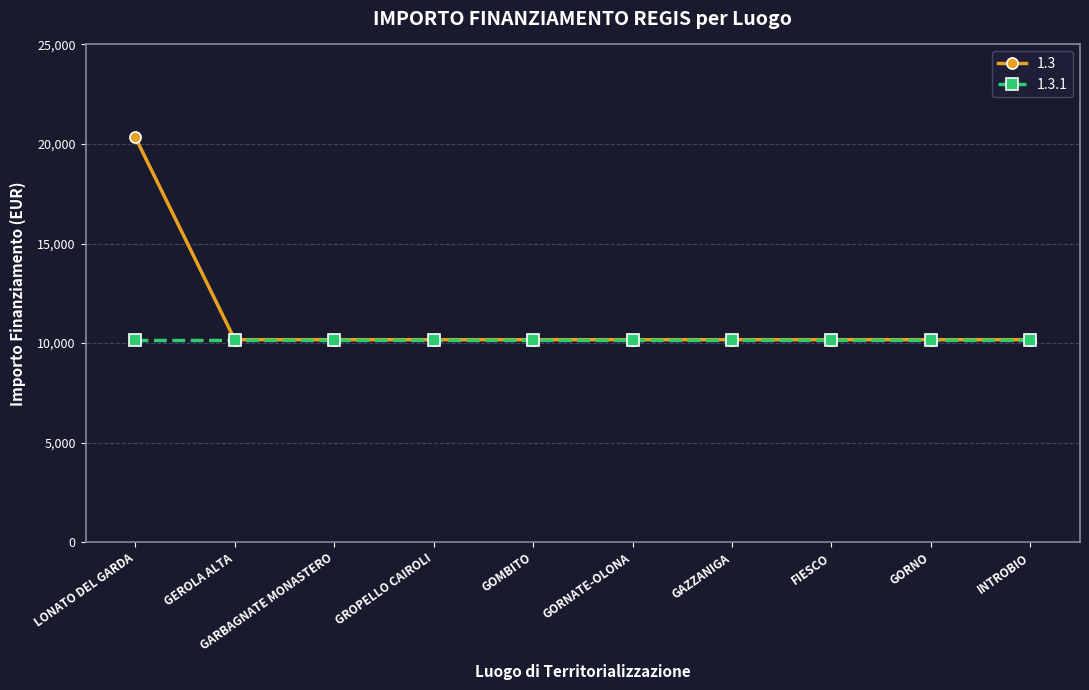

What position from the left is GORNATE-OLONA?

6